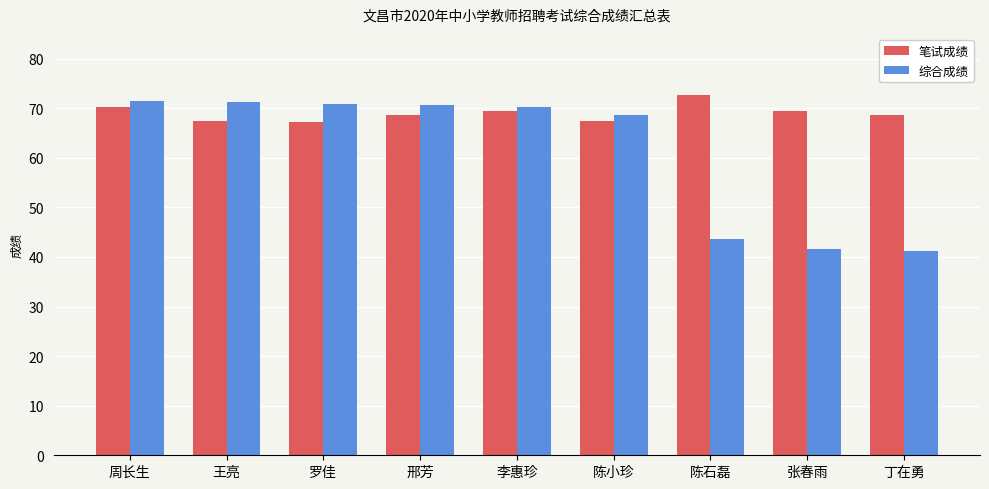

What is the approximate value of 综合成绩 at 王亮?

71.2